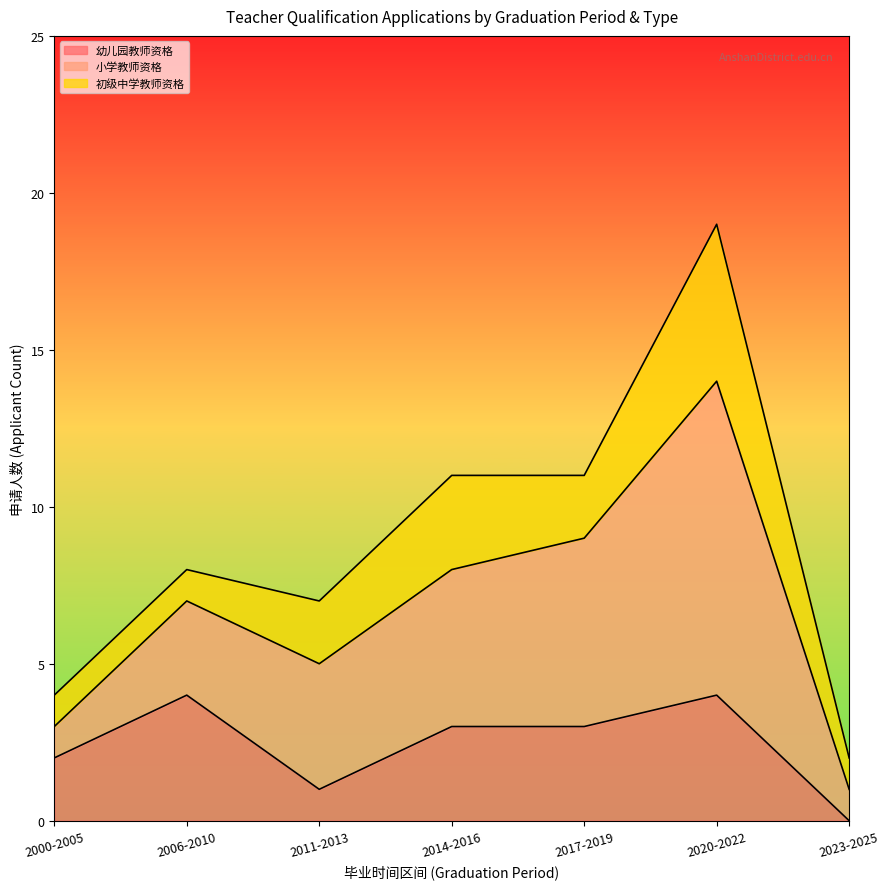

Which series has the largest range (max minus min)?

小学教师资格